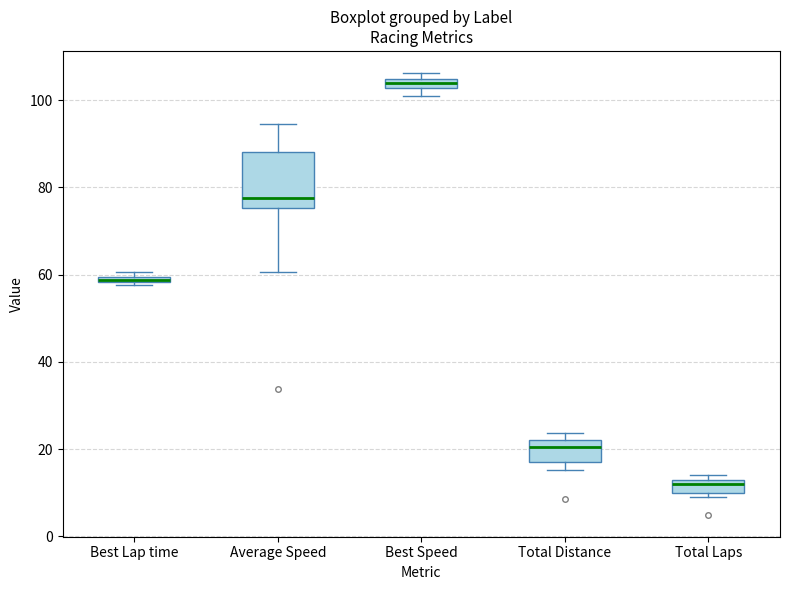

Which box is the tallest, from its lower edge to its upper edge?

Average Speed